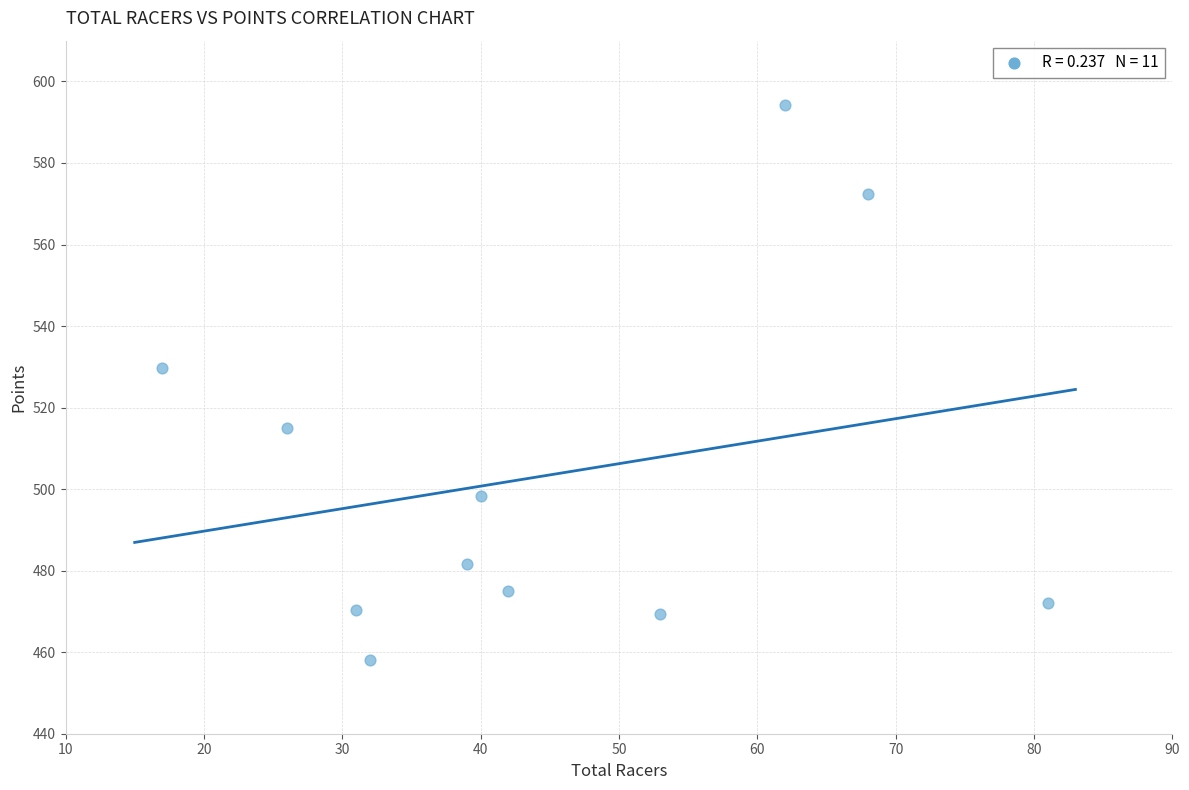

What is the average Y value?

503.3